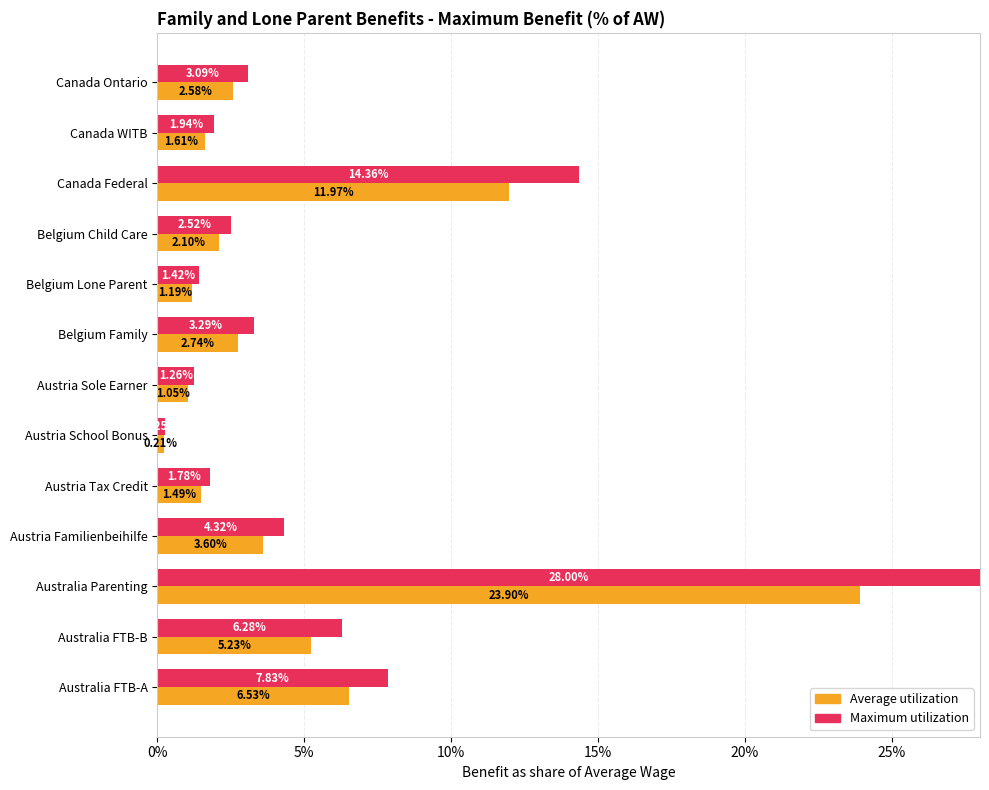

List the series in order of their peak value, lowest first.

Average utilization, Maximum utilization